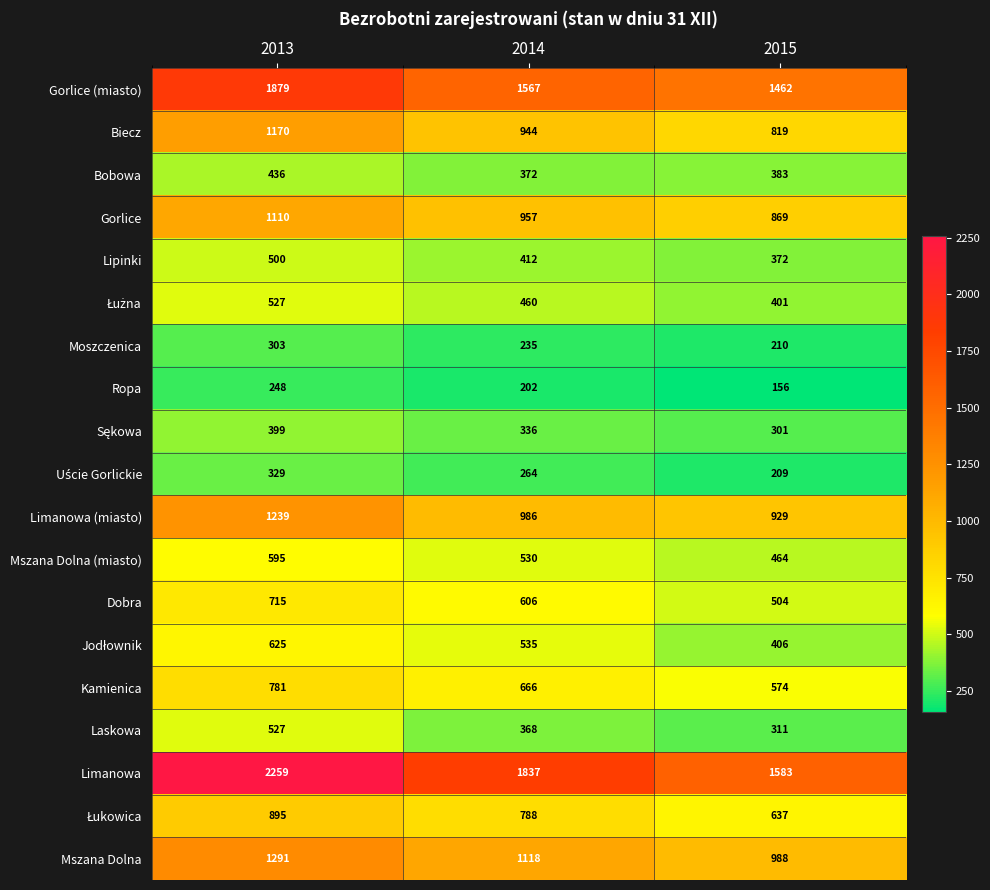

Where does the Moszczenica series first go above 235?

2013